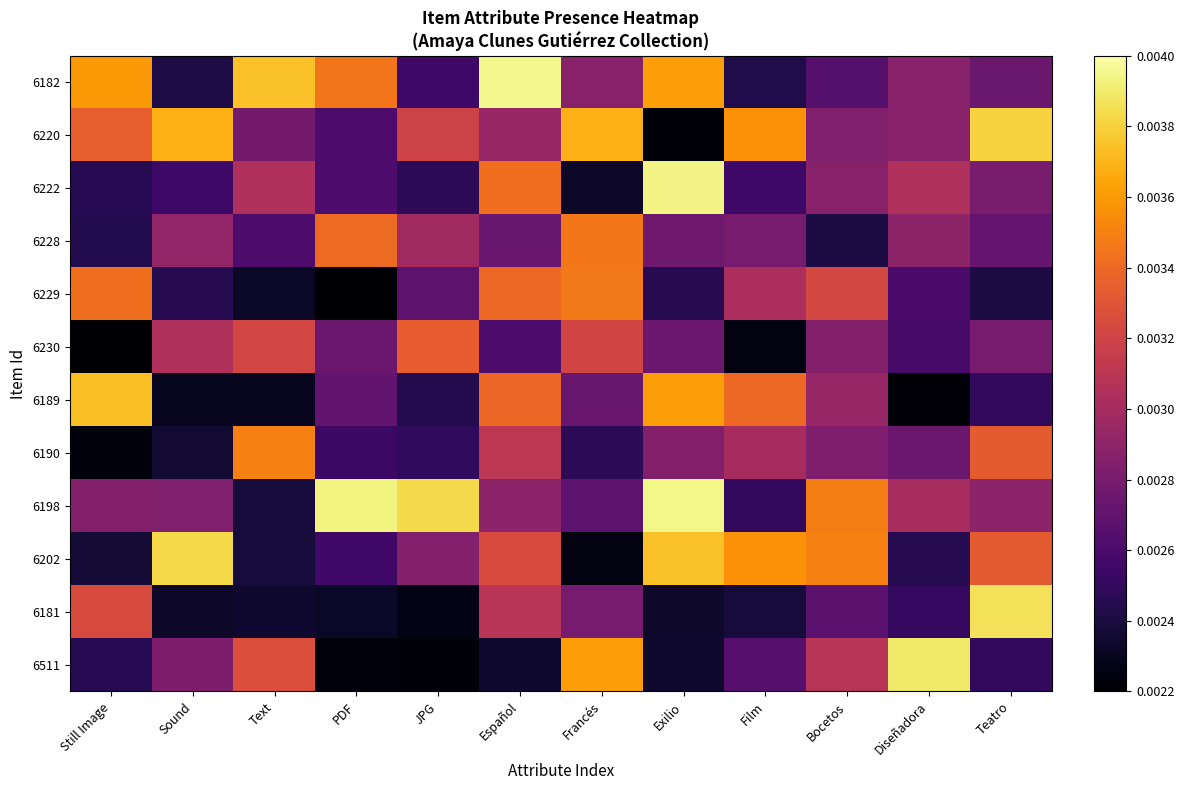

Between Sound and JPG, which is larger?

JPG